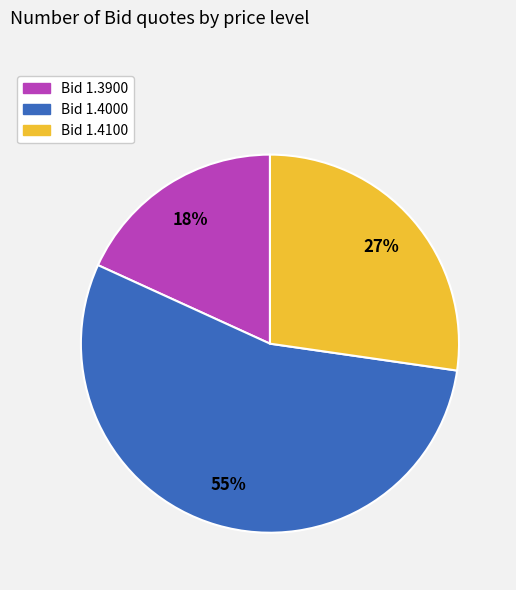

True or false: Bid 1.4000 accounts for 55% of the total.

True